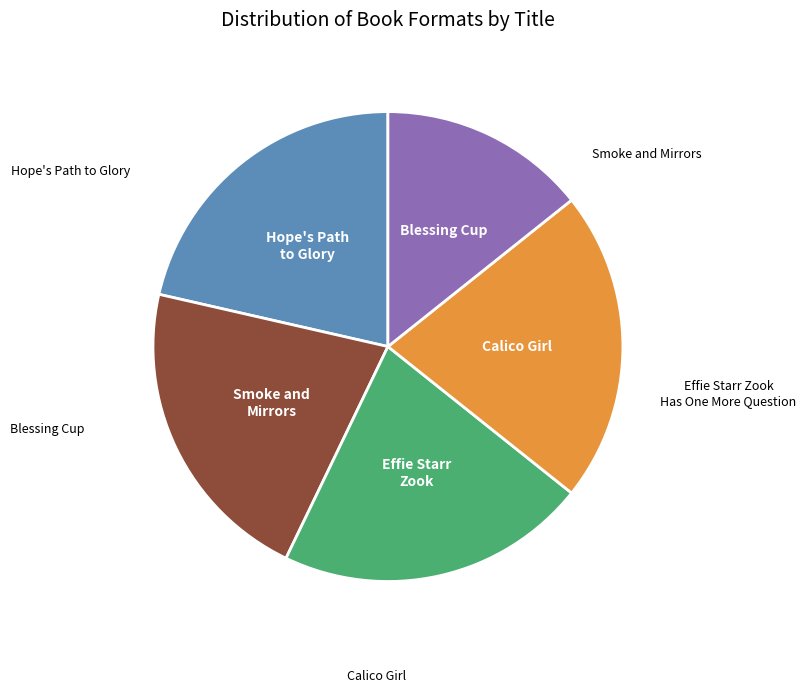

Is there any slice that represents more than half of the pie?

No